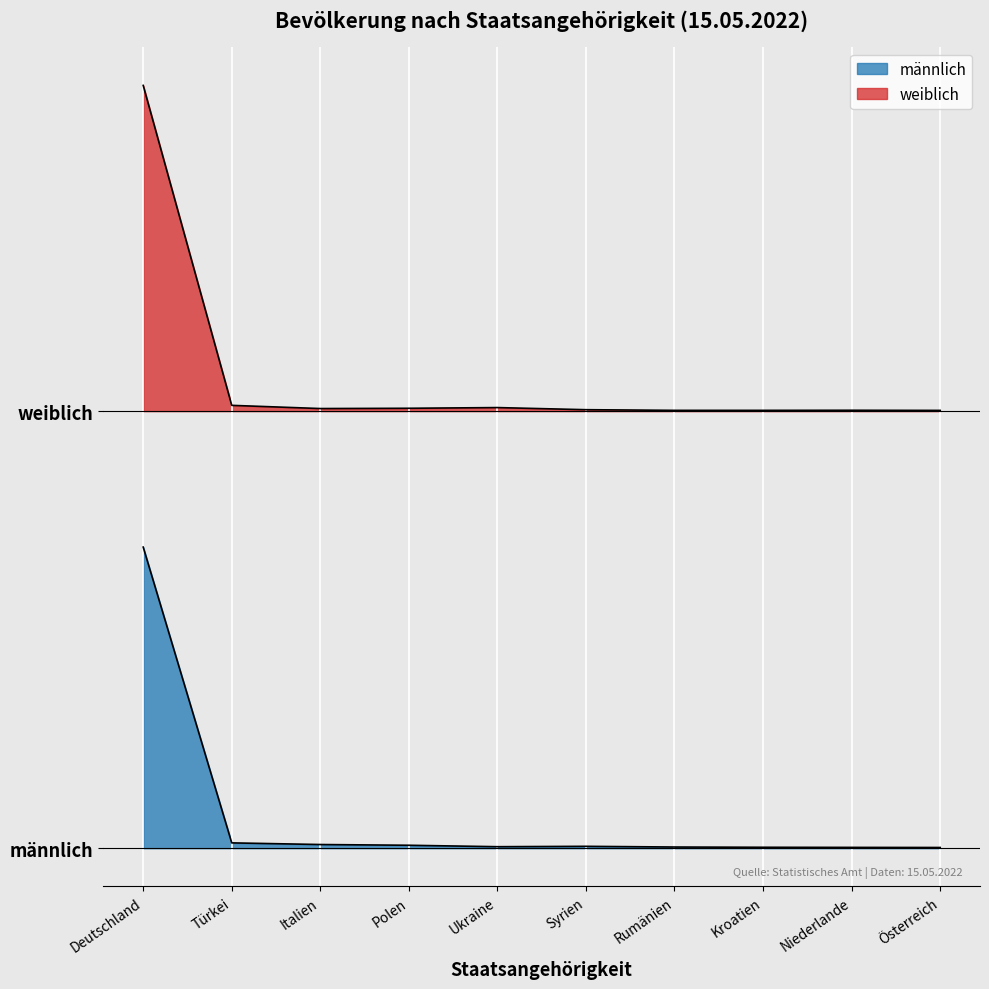

What is the greatest value displayed?

61087